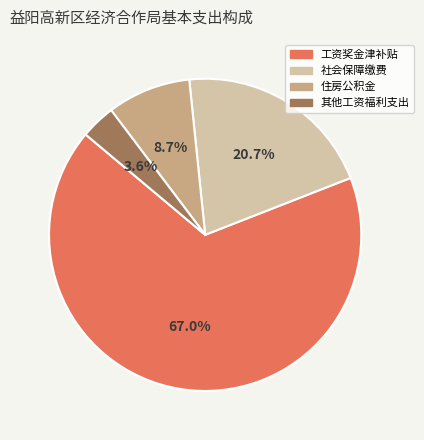

Does 住房公积金 represent more than half of the total?

No